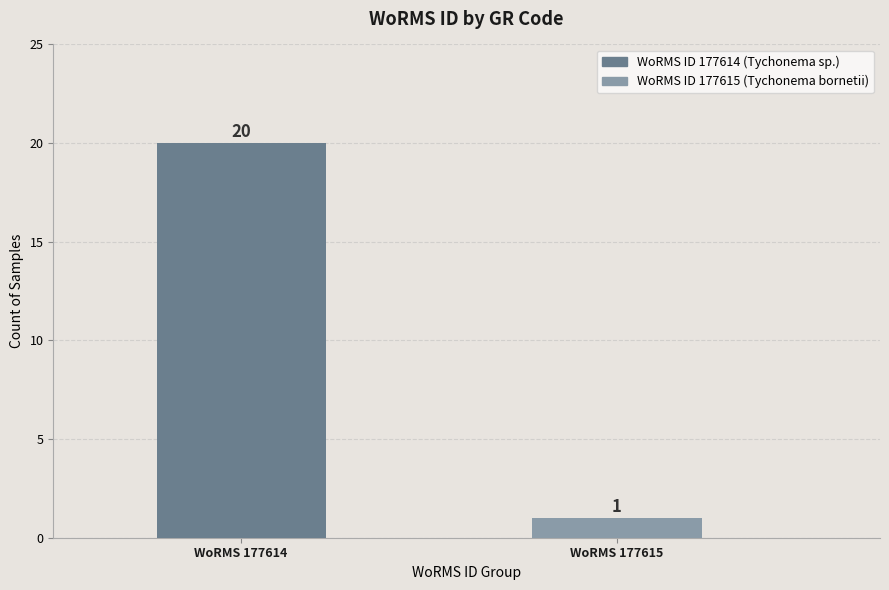

What is the value of the 2nd bar from the left?

1